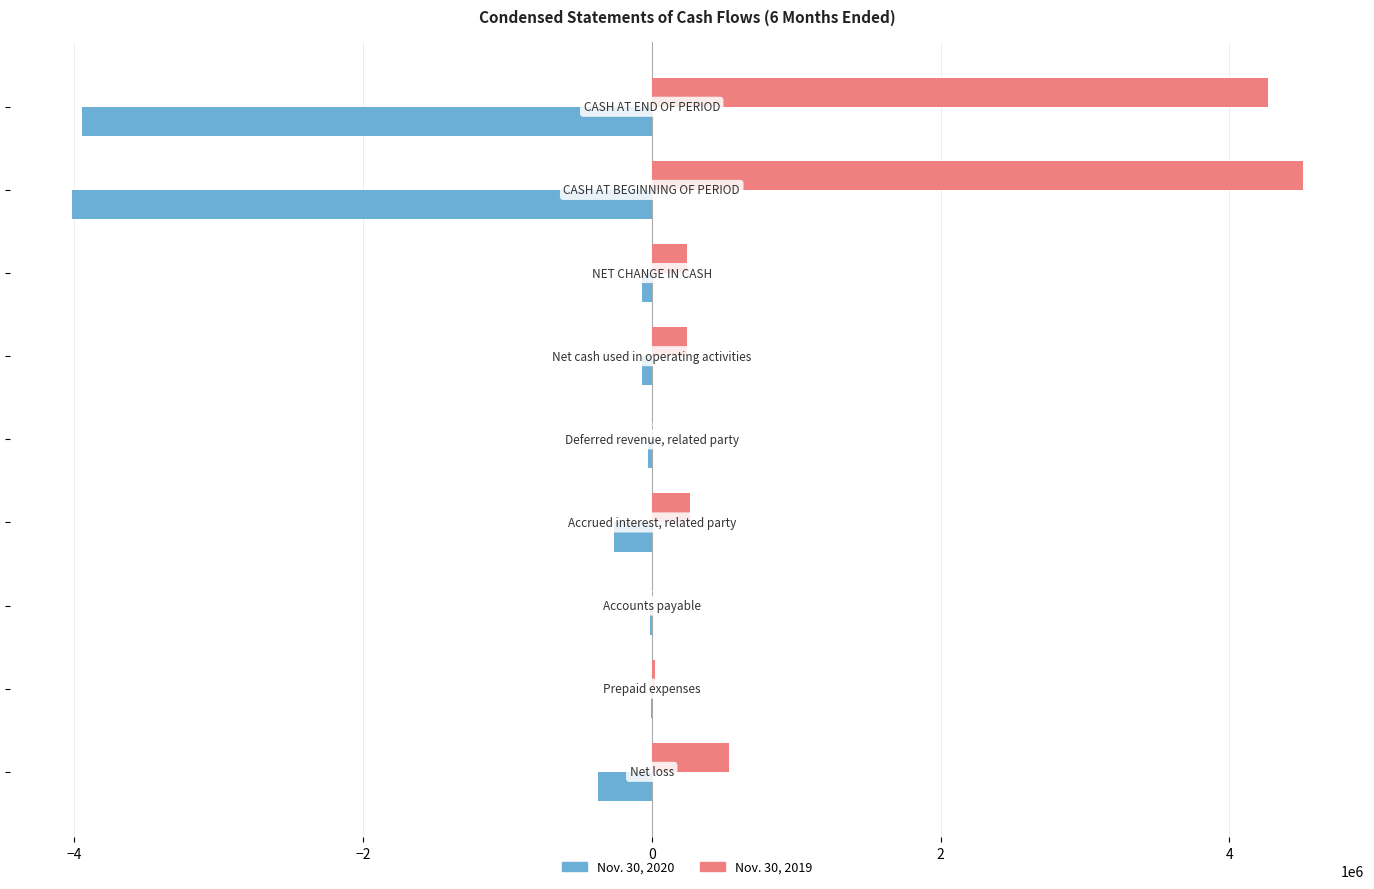

What is the sum of all Nov. 30, 2020 values?

-8782120